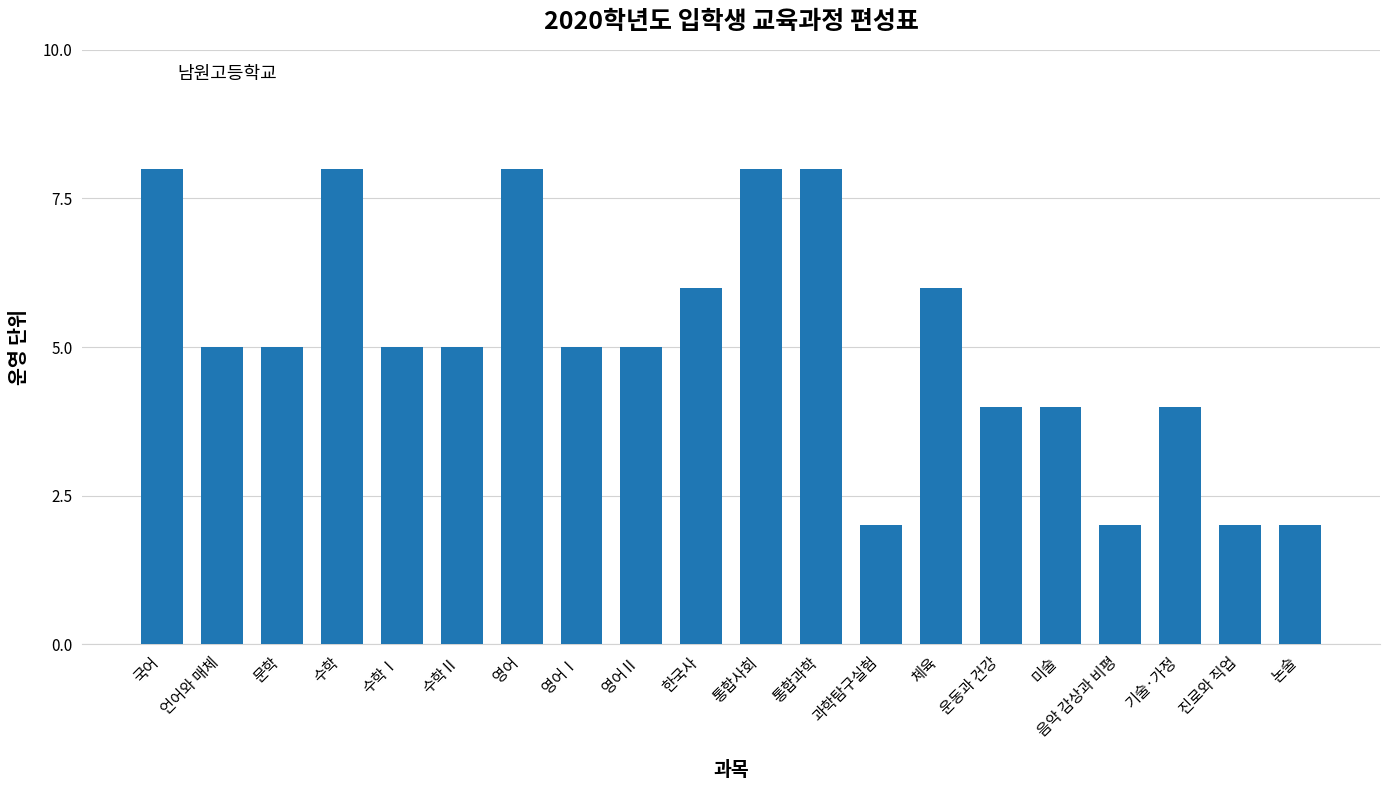

The chart shows a value of 9 at 수학Ⅰ. True or false?

False